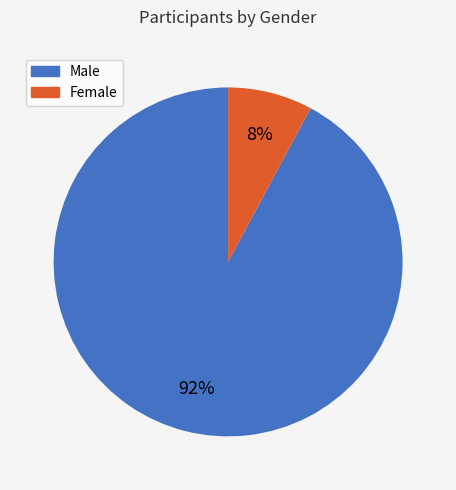

Between Female and Male, which is larger?

Male